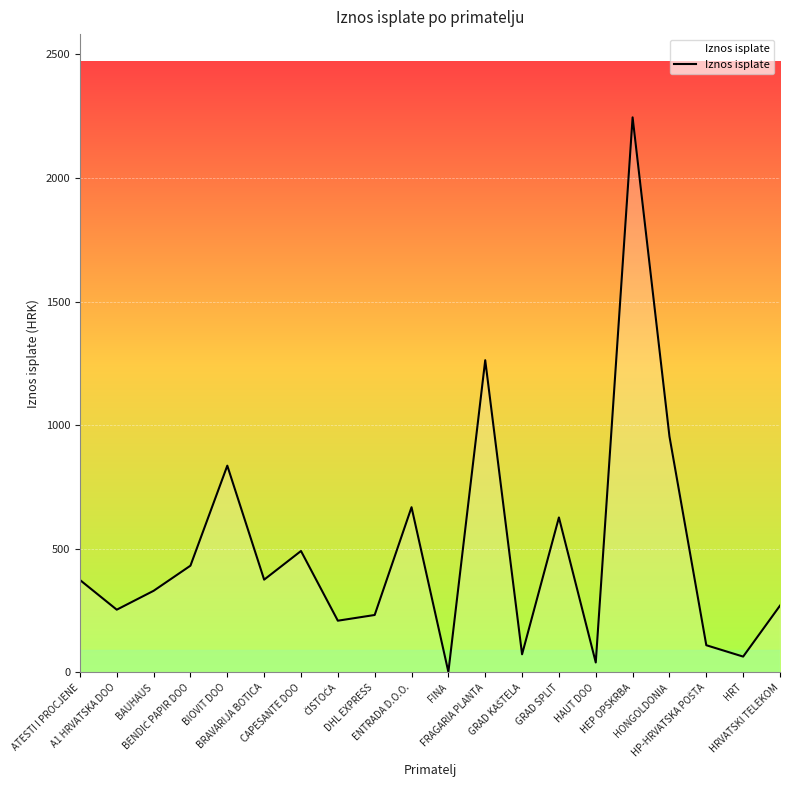

What is the difference between the maximum and minimum values?

2243.5